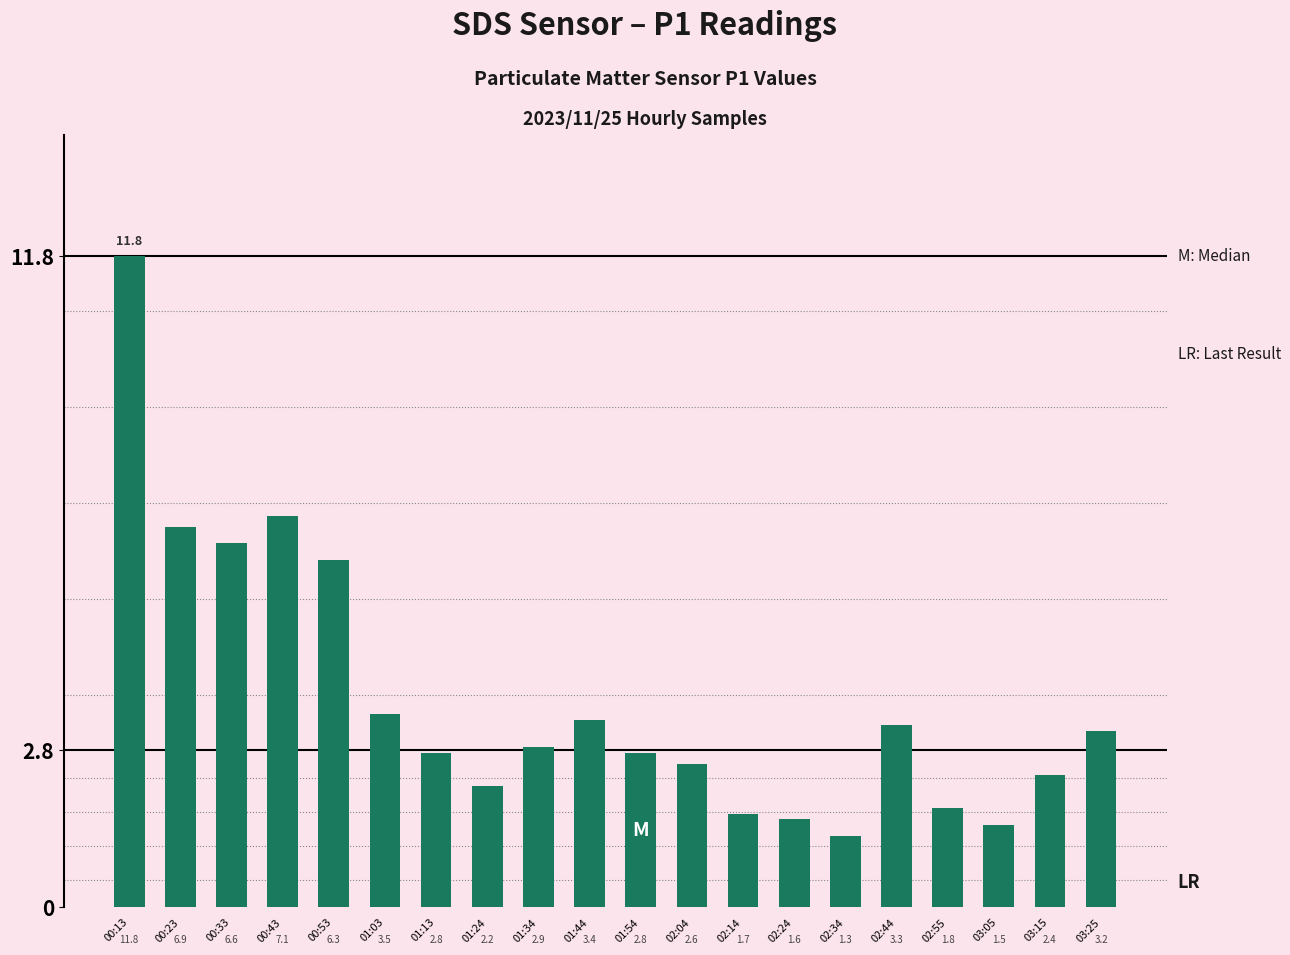

The chart shows a value of 5.2 at 01:03. True or false?

False